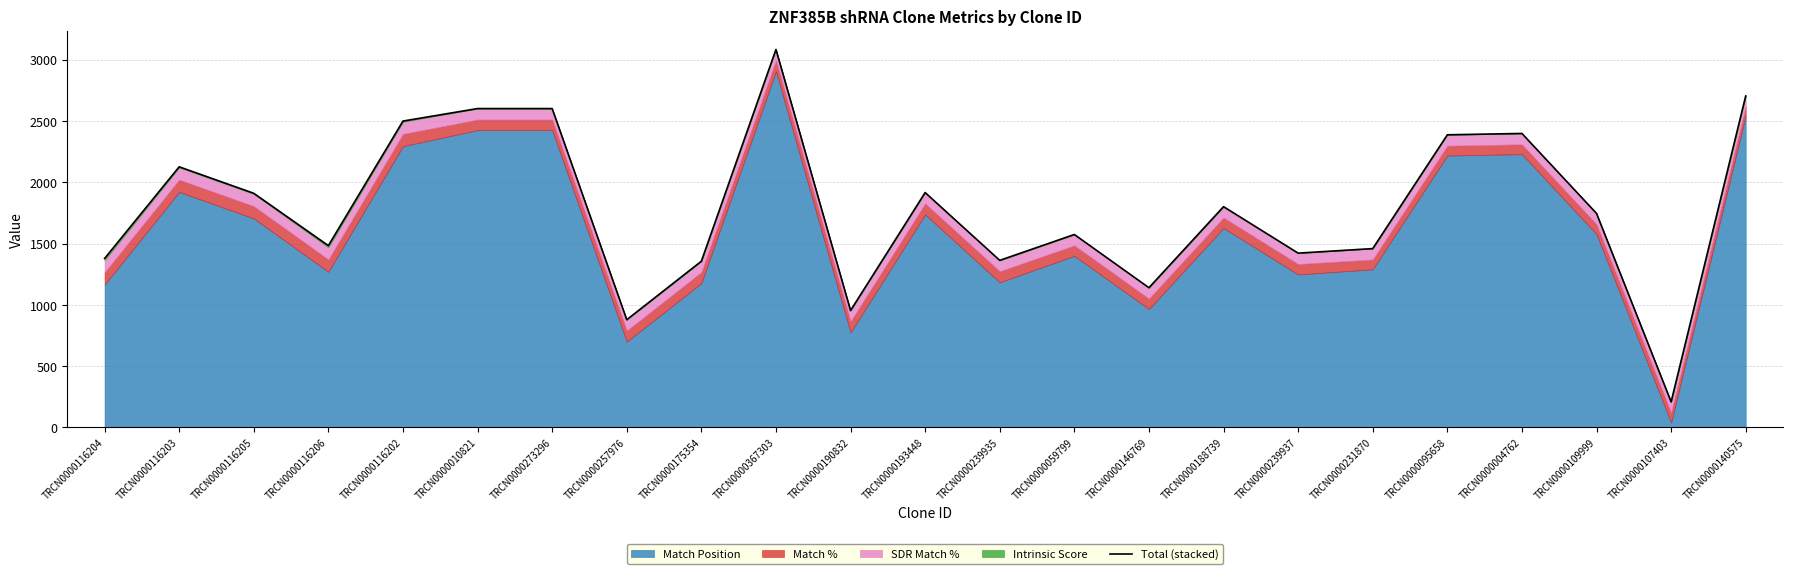

What is the sum of all values?

40989.2